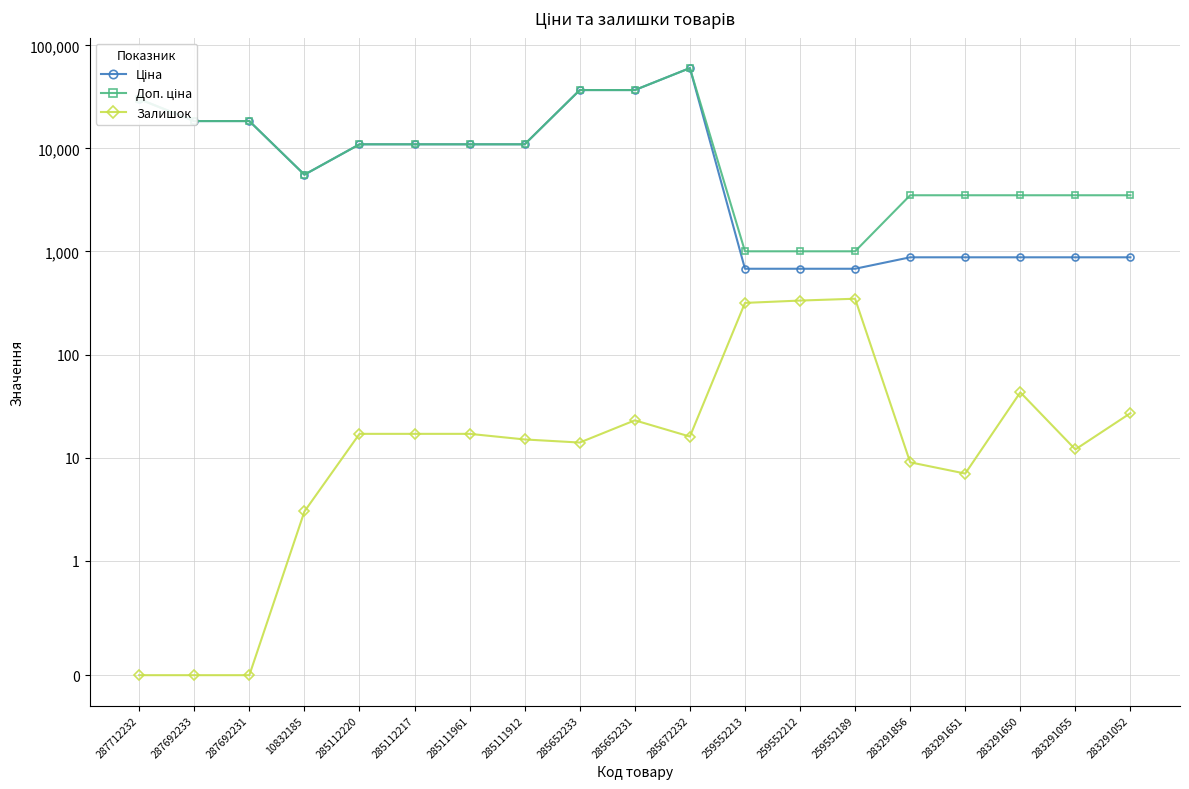

The value of Залишок at 283291052 is 40.3. True or false?

False